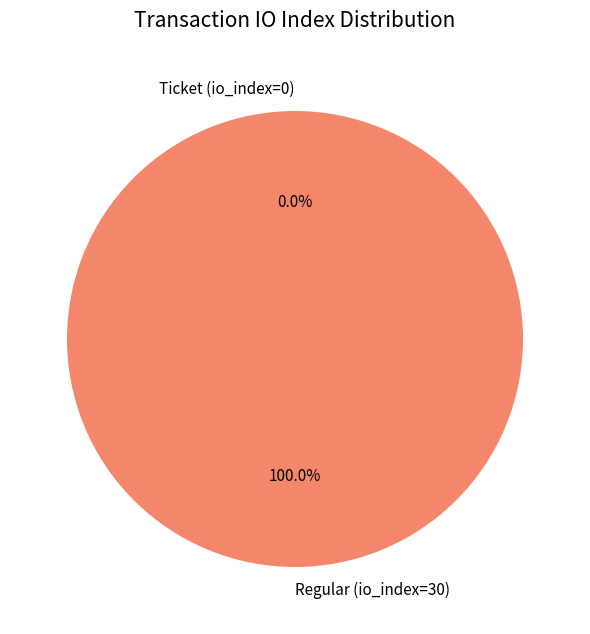

Which slice is the smallest?

Ticket (io_index=0)